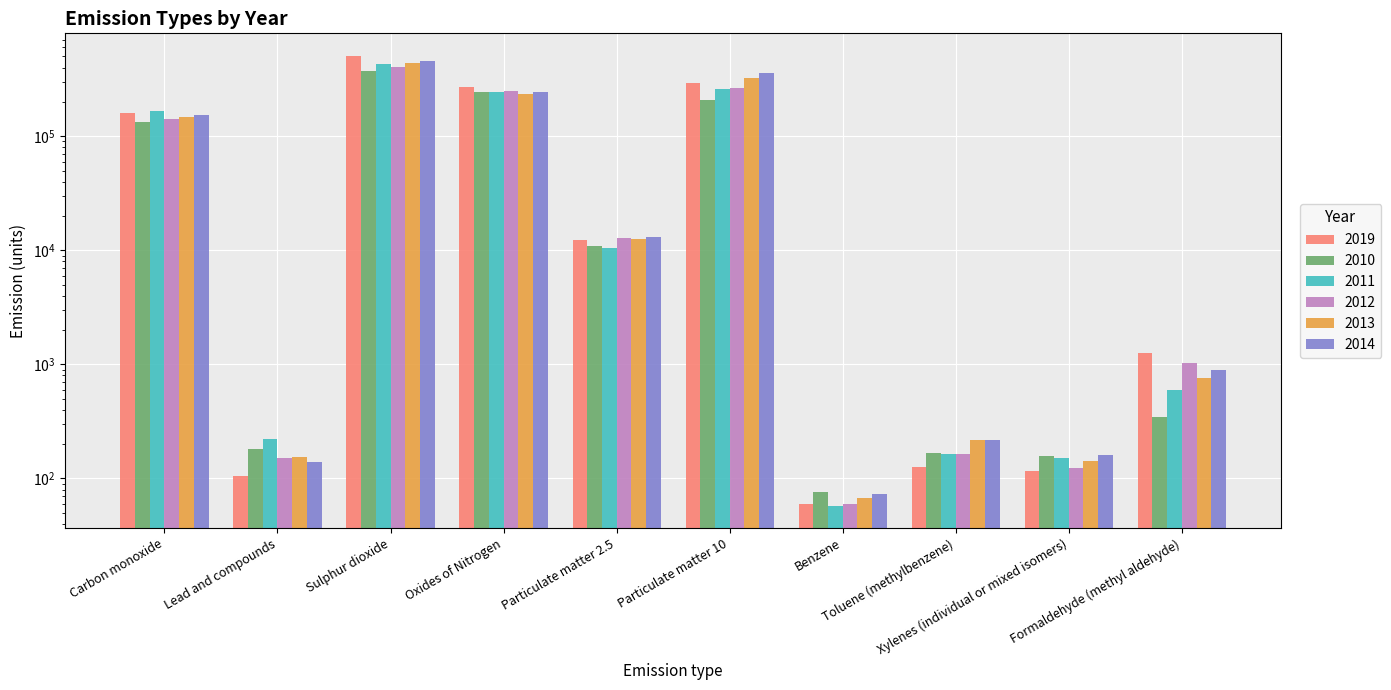

Where is 2011 nearest to the value 214767?

Oxides of Nitrogen